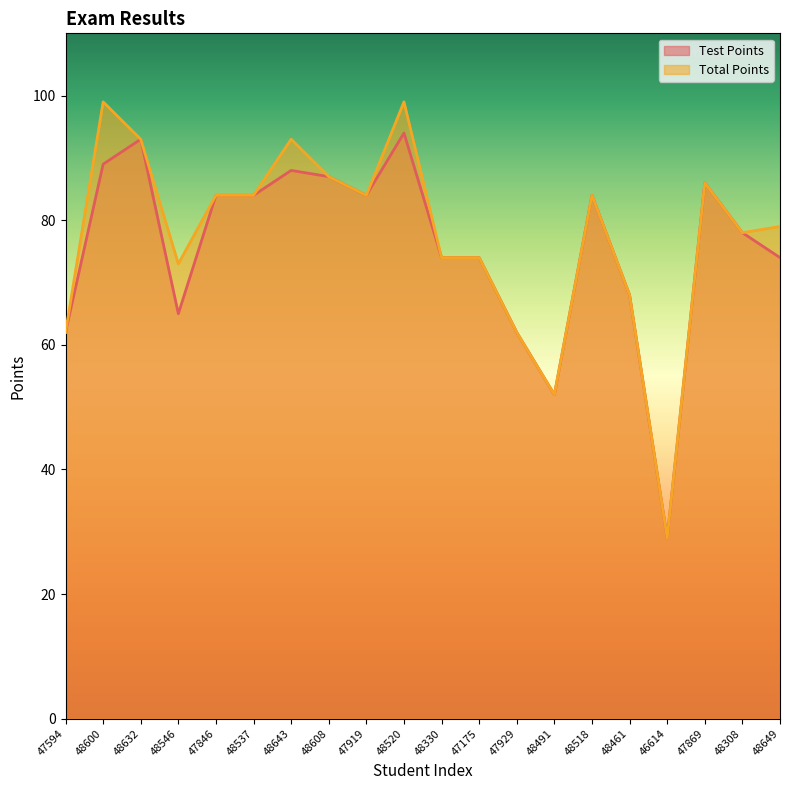

True or false: Test Points and Total Points cross at least once.

False